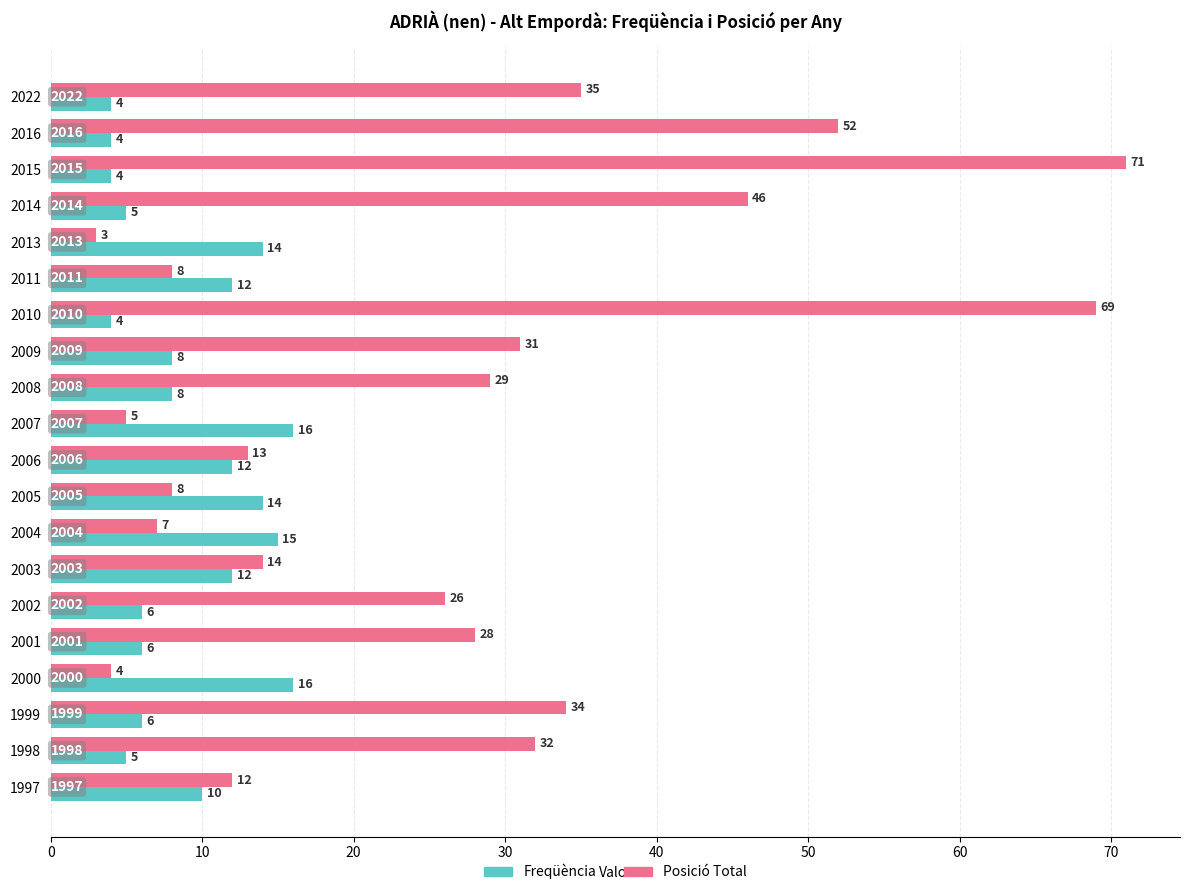

What is the difference between the highest and lowest values at 2011?

4